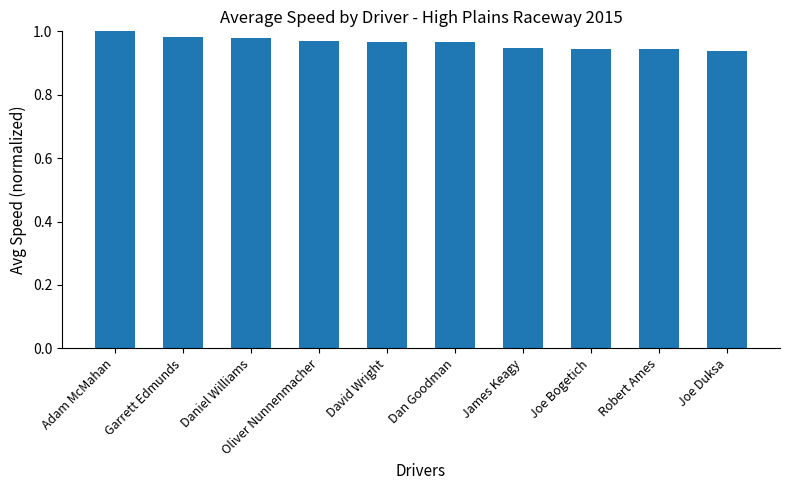

What is the sum of all values?

9.6